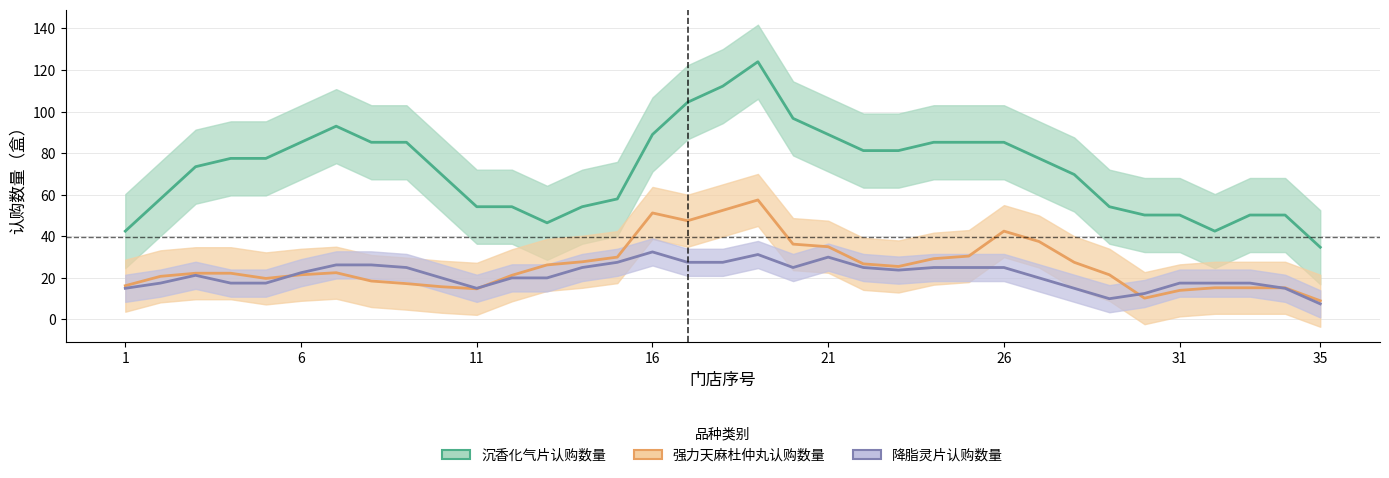

True or false: 沉香化气片认购数量 and 强力天麻杜仲丸认购数量 intersect in this chart.

False